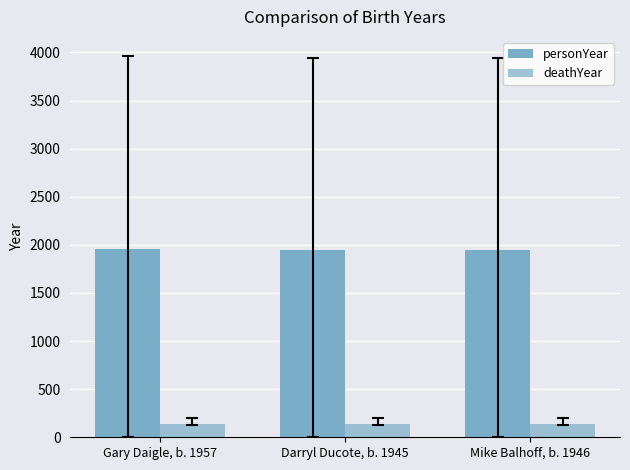

What is the difference between the highest and lowest values at Mike Balhoff, b. 1946?

1809.8